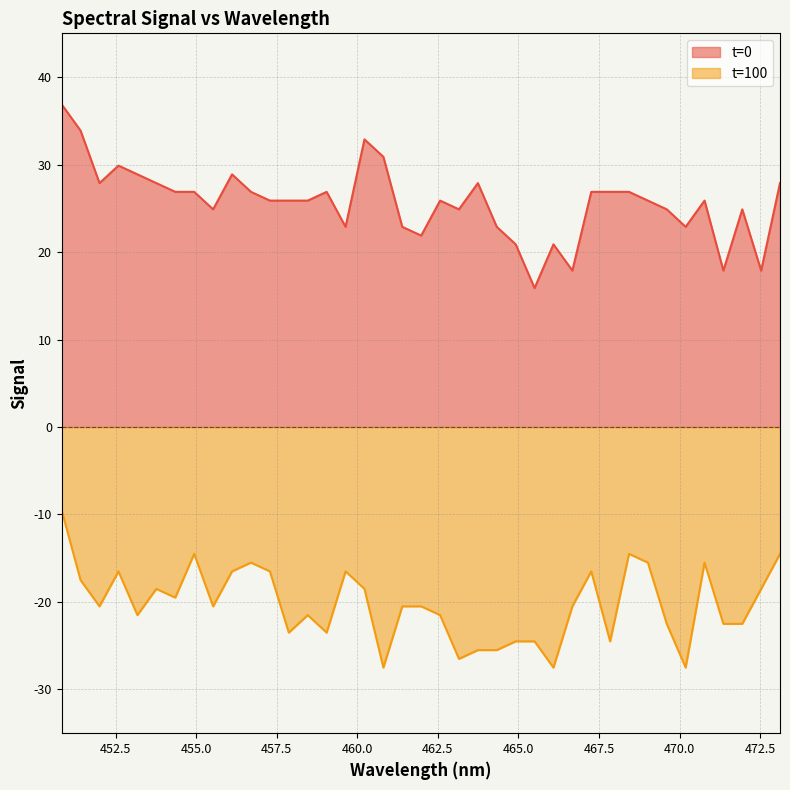

How many values in the t=100 series exceed -20?

17